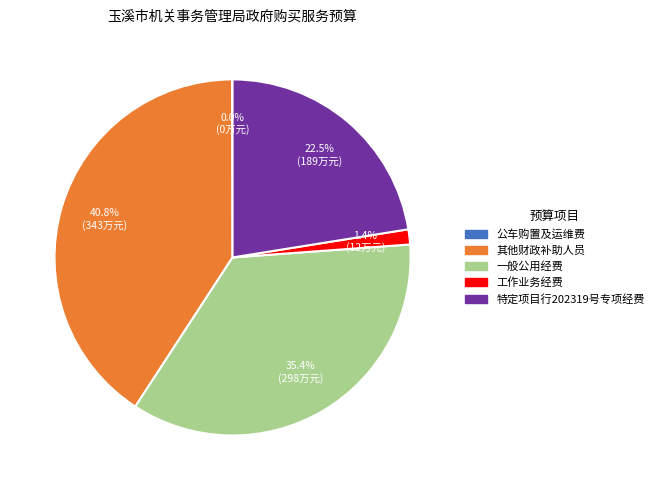

Is it true that 一般公用经费 is 35% of the pie?

True